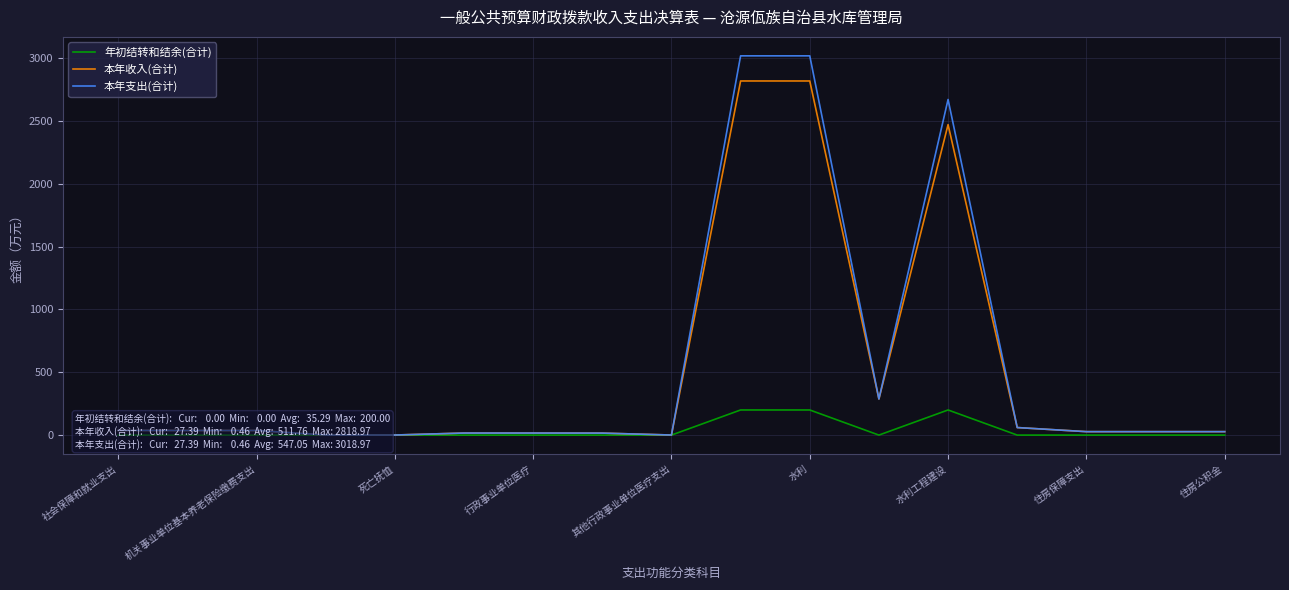

Does the chart have visible grid lines?

Yes